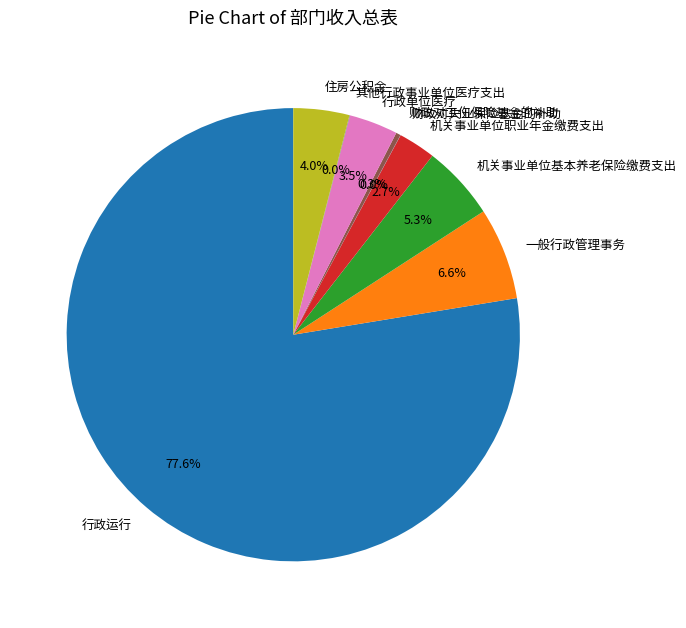

Between 机关事业单位基本养老保险缴费支出 and 行政运行, which is larger?

行政运行